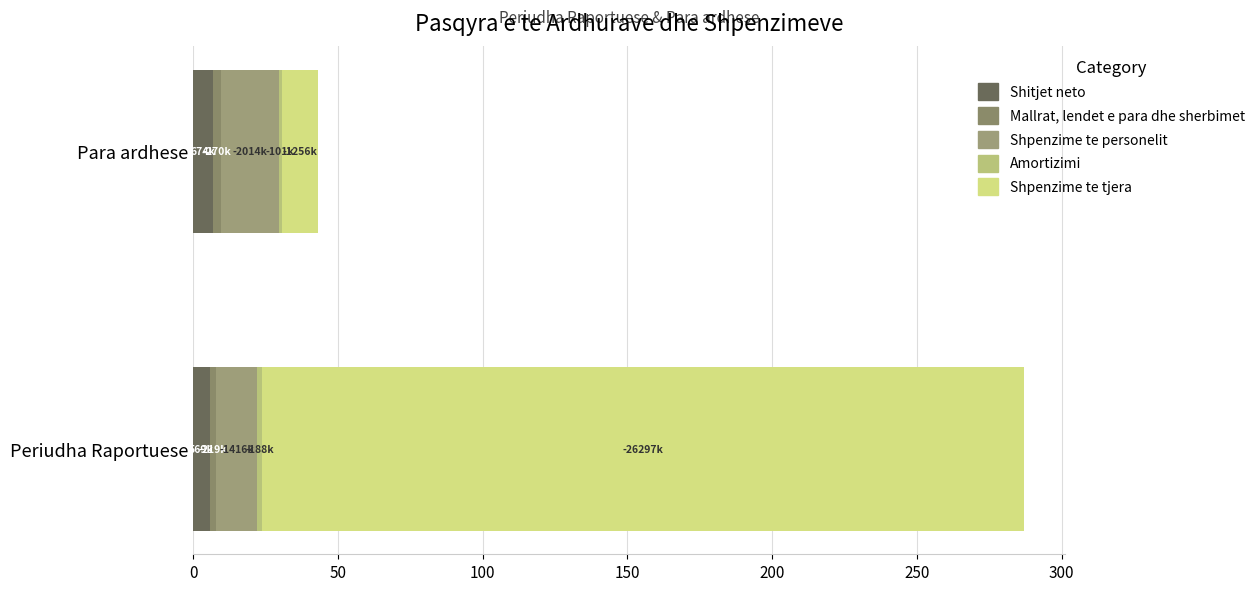

List the labels in order of Shitjet neto value, smallest first.

Periudha Raportuese, Para ardhese